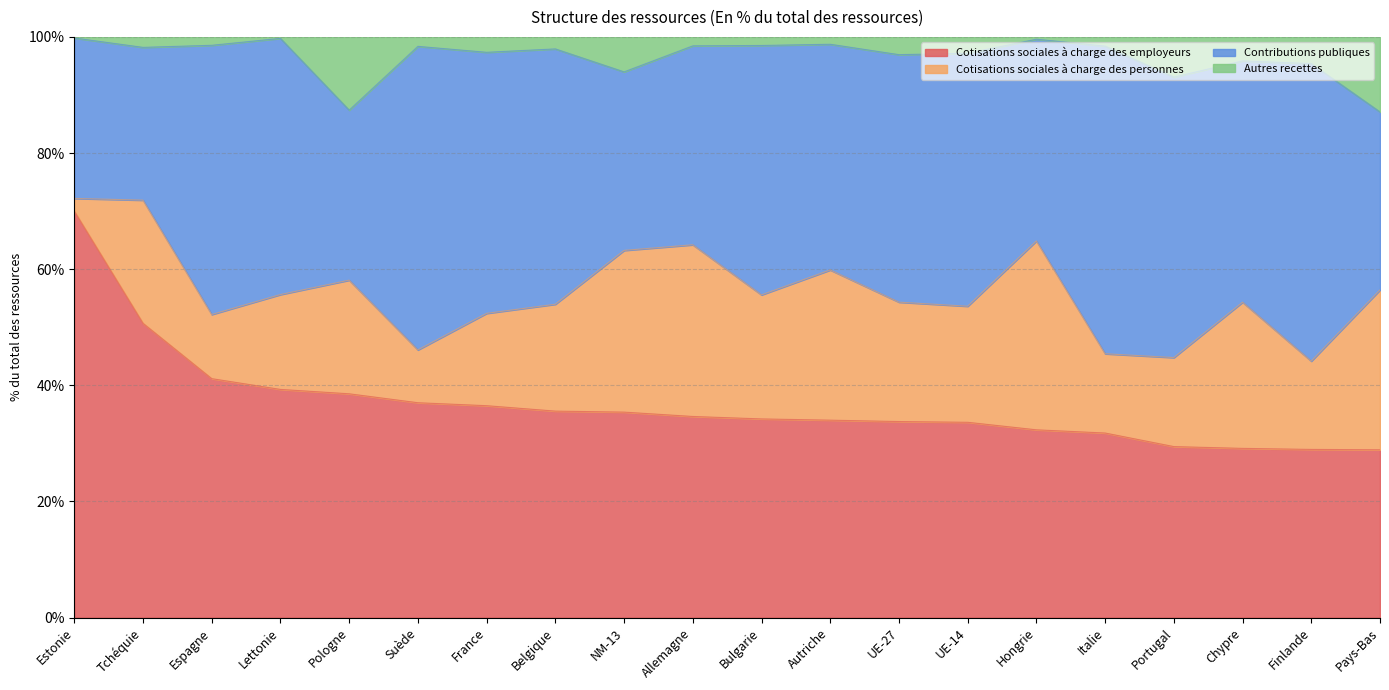

What is the label of the 9th point from the right?

Autriche